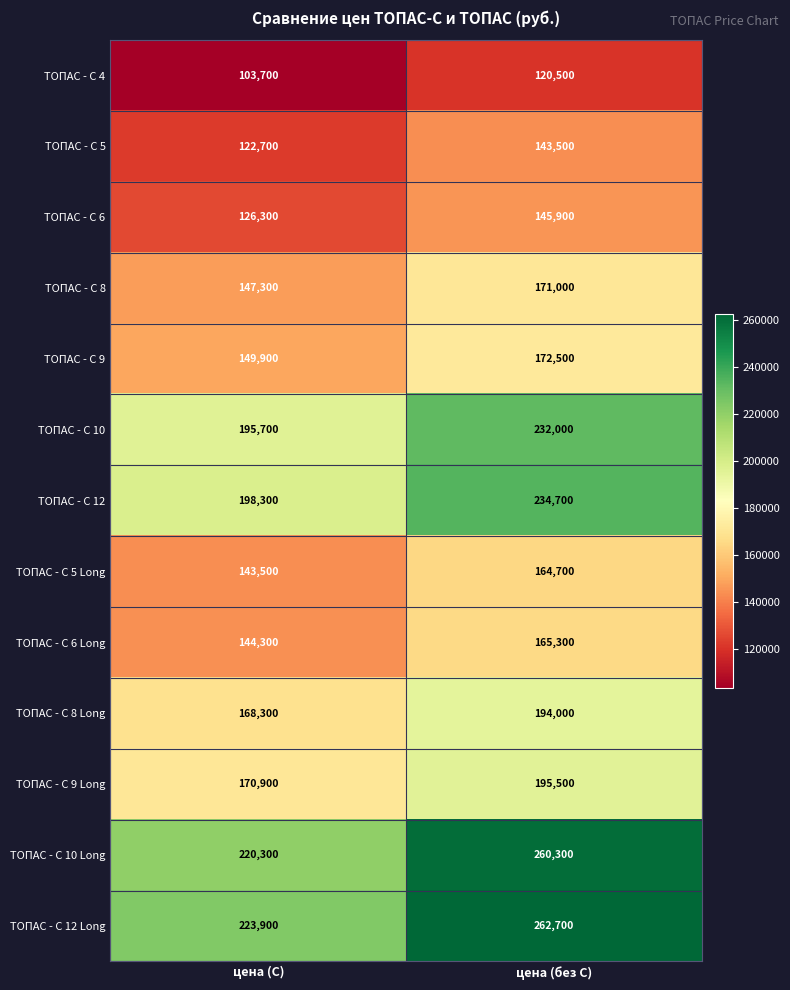

At which category is the sum across all series the highest?

цена (без С)